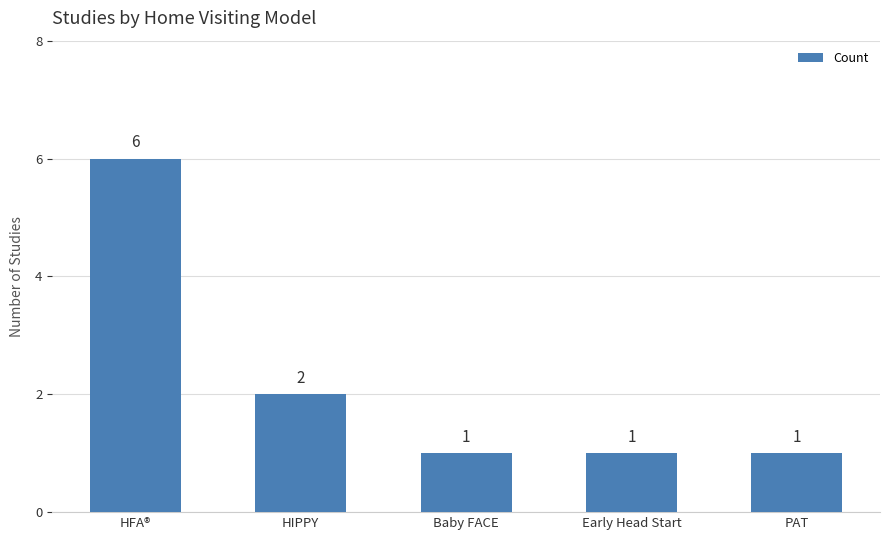

What is the sum of all values?

11